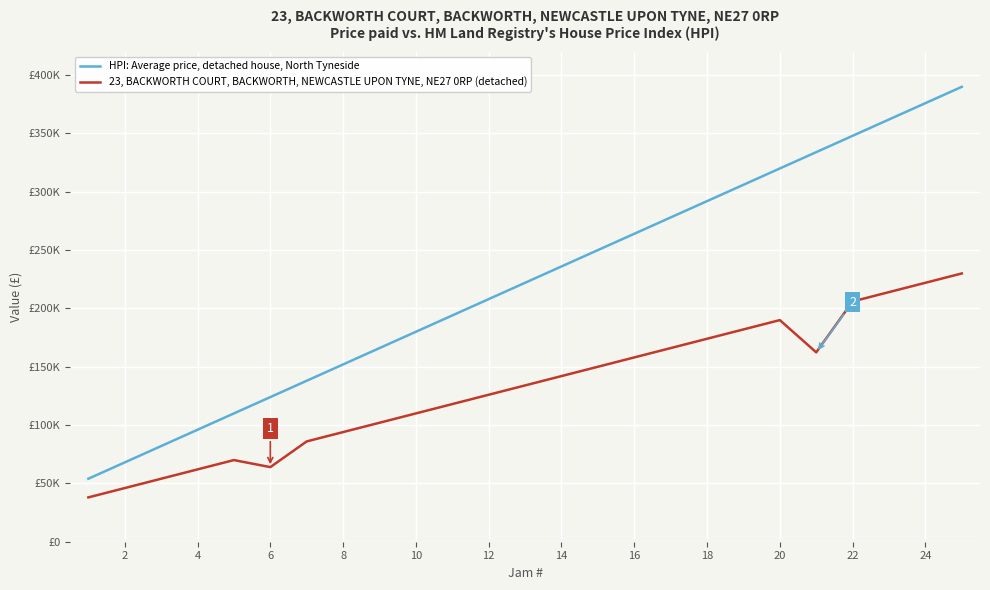

Does the chart display data point markers on the line(s)?

No